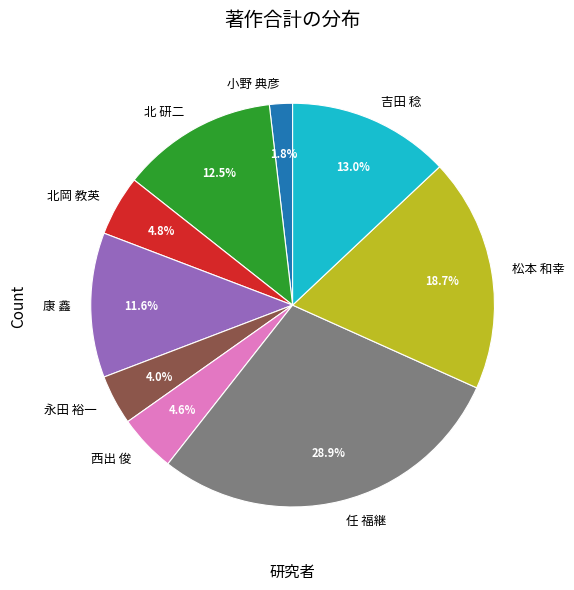

Does any single category account for the majority?

No